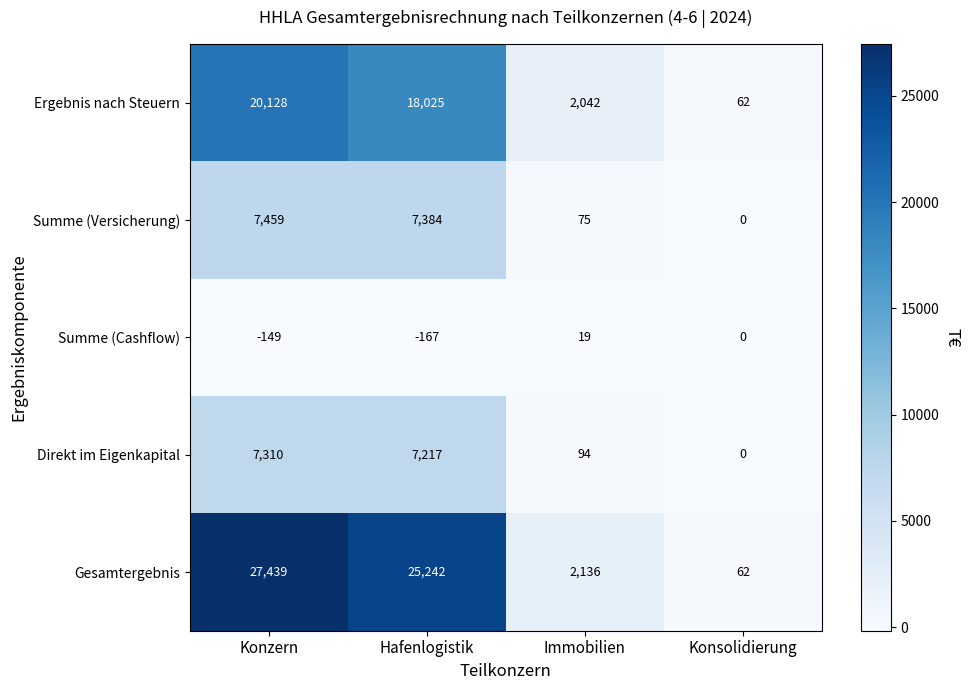

How many values in Summe (Versicherung) are above zero?

3